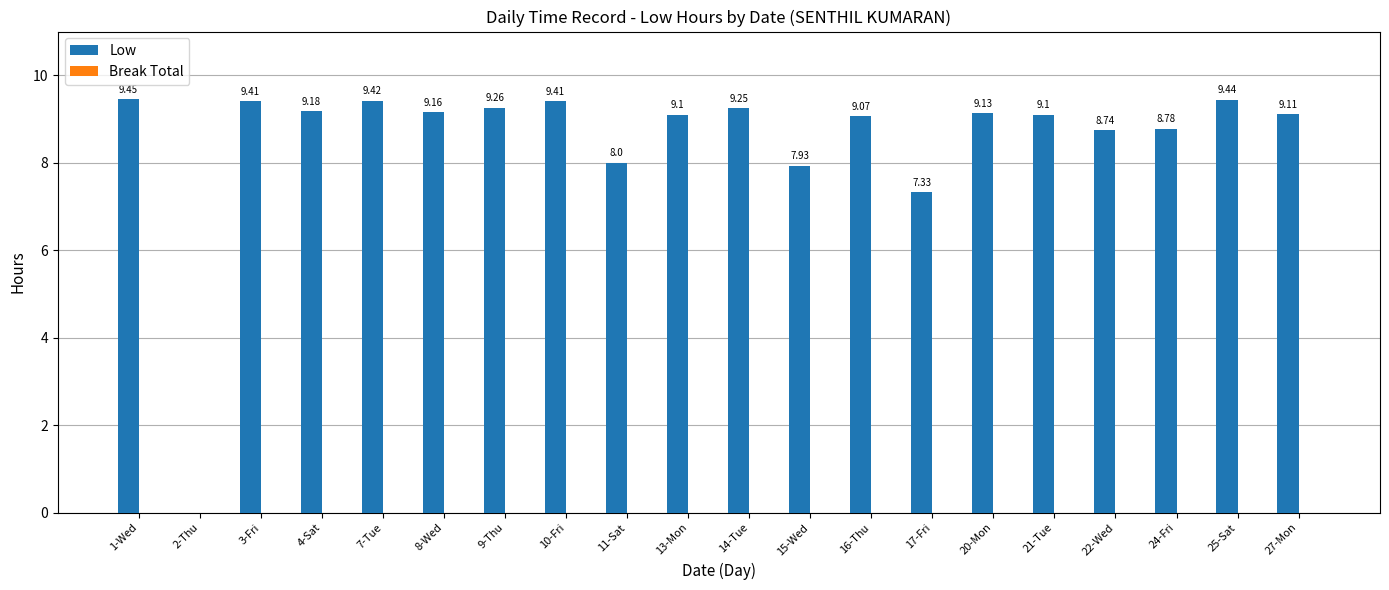

What is the sum of the values at 17-Fri and 13-Mon?

16.4